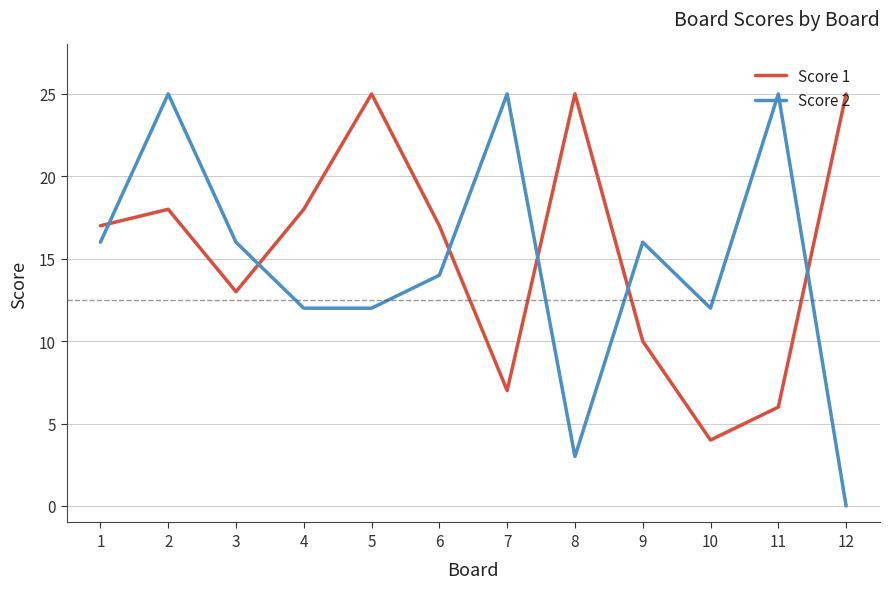

At which category is the sum across all series the highest?

2